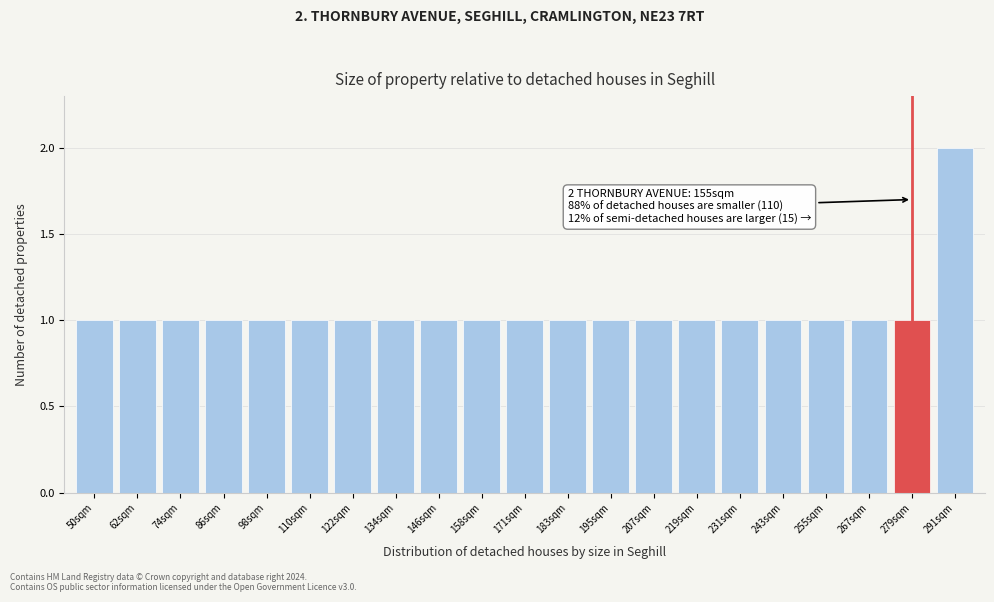

Reading right to left, what are all the values shown in this chart?

291sqm=2	279sqm=1	267sqm=1	255sqm=1	243sqm=1	231sqm=1	219sqm=1	207sqm=1	195sqm=1	183sqm=1	171sqm=1	158sqm=1	146sqm=1	134sqm=1	122sqm=1	110sqm=1	98sqm=1	86sqm=1	74sqm=1	62sqm=1	50sqm=1